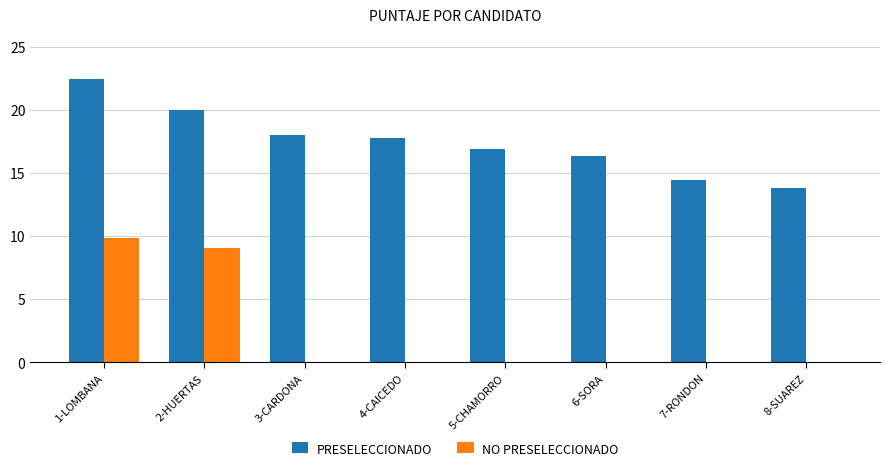

The NO PRESELECCIONADO series shows 0.0 at 6-SORA. True or false?

True